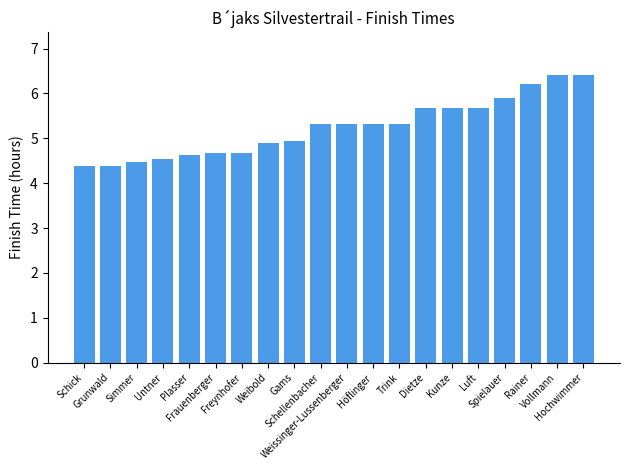

Does the chart contain stacked bars?

No